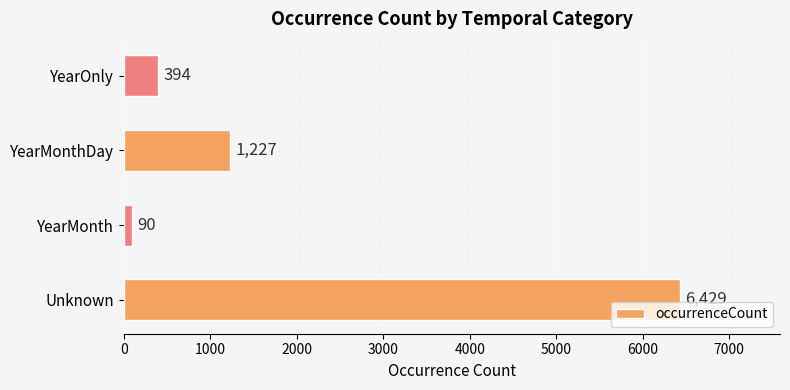

List the labels in order of value, smallest first.

YearMonth, YearOnly, YearMonthDay, Unknown